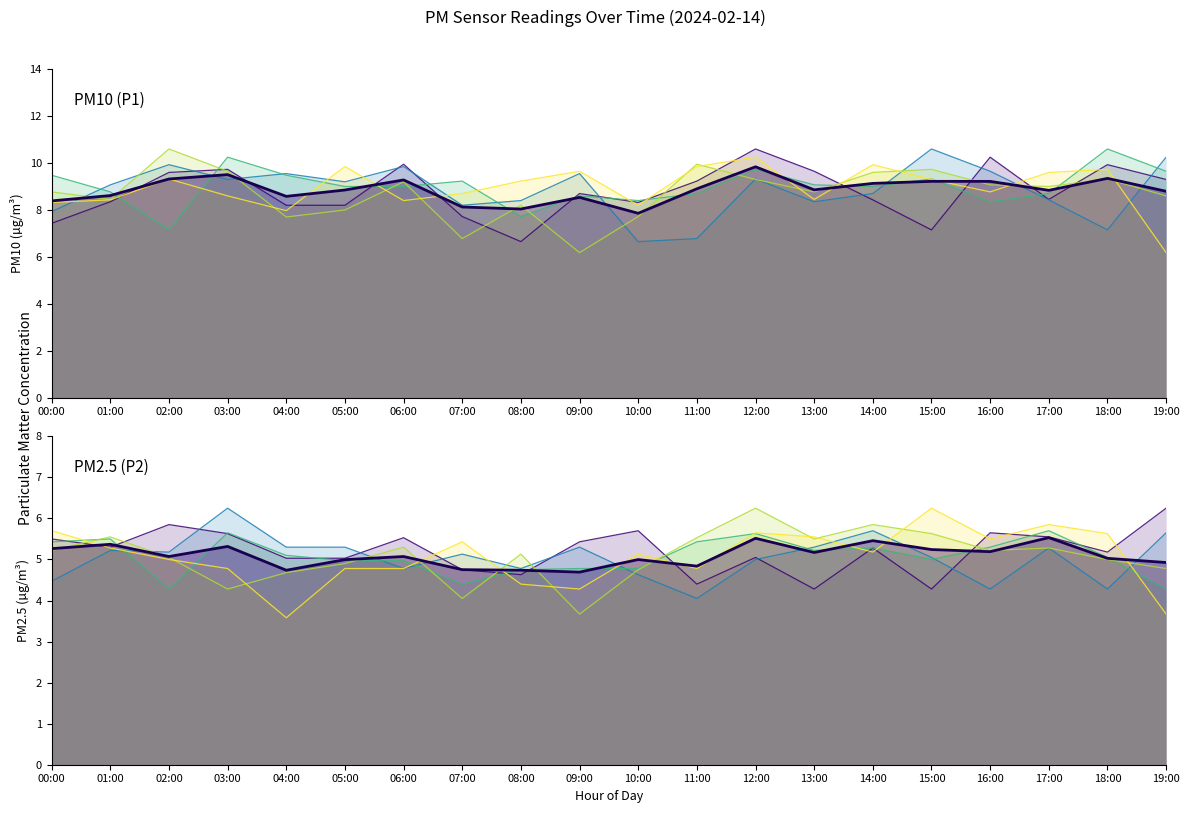

What is the sum of all P2 values?

106.4